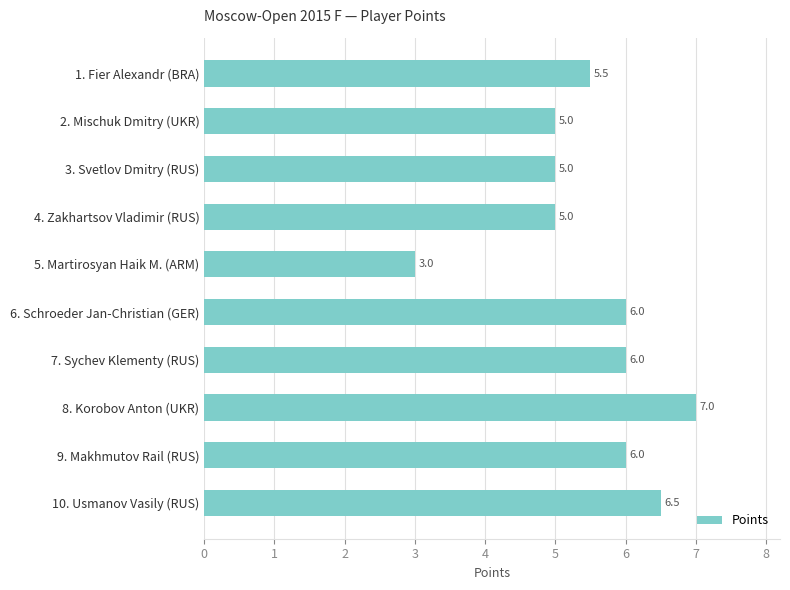

What is the greatest value displayed?

7.0